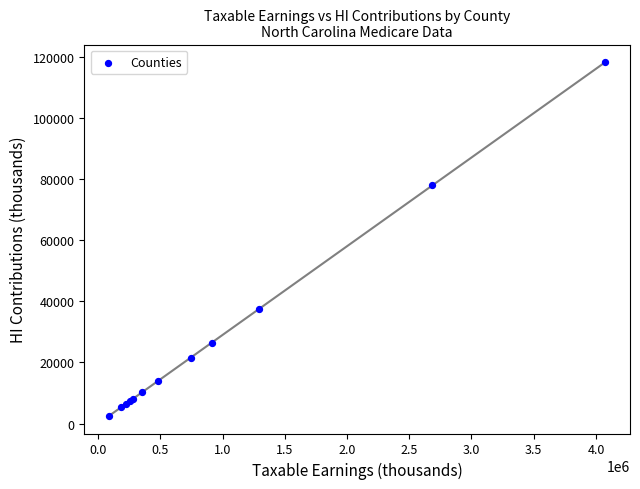

What Y value in the scatter plot is closest to 60355?

77899